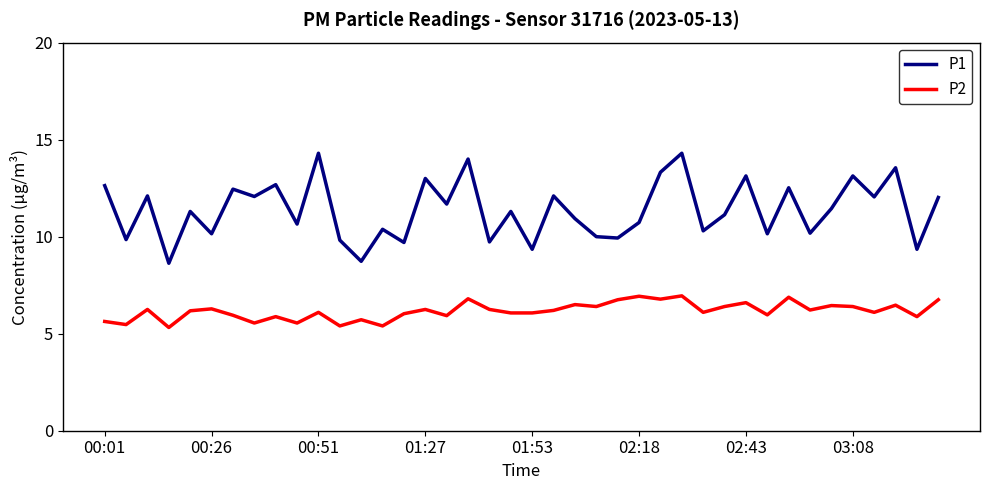

What is the average value of the P1 series?

11.4